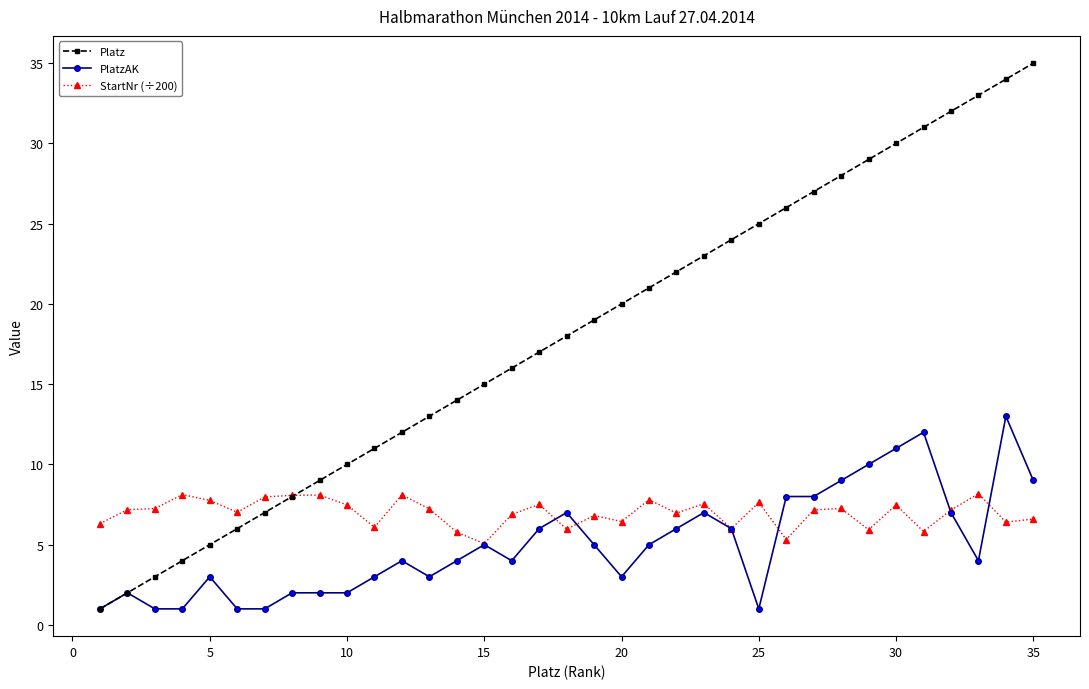

How many series are shown in this chart?

3